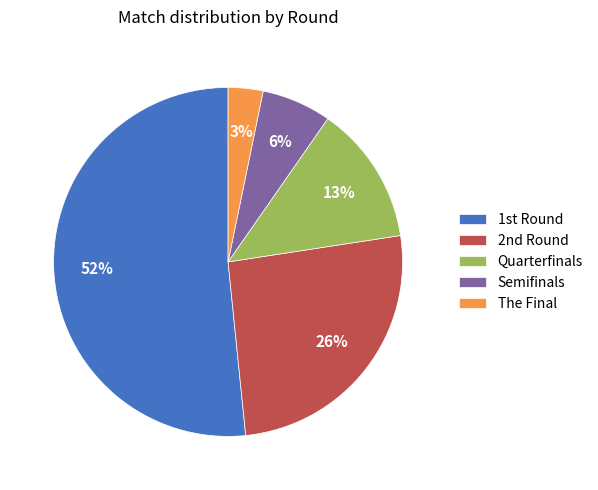

Does any single category account for the majority?

Yes